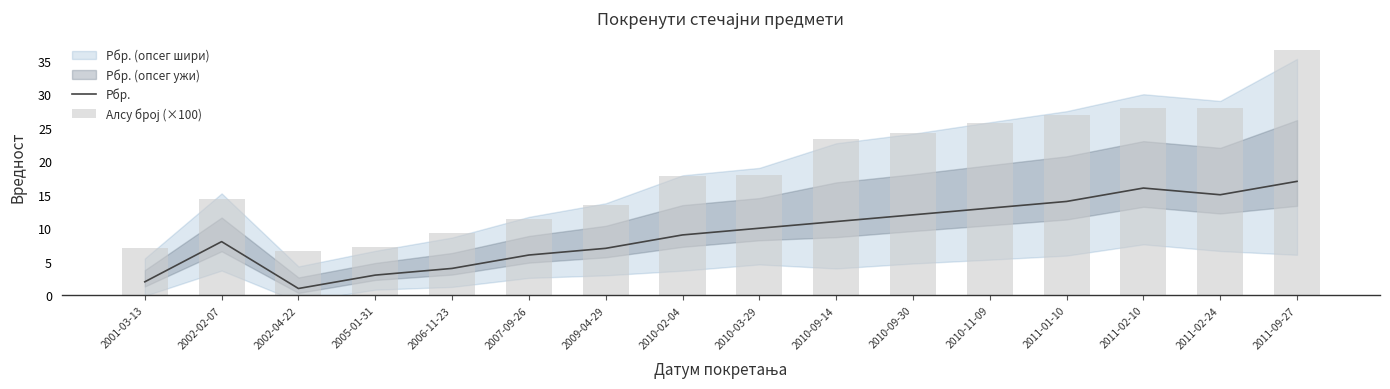

What position from the left is 2002-02-07?

2